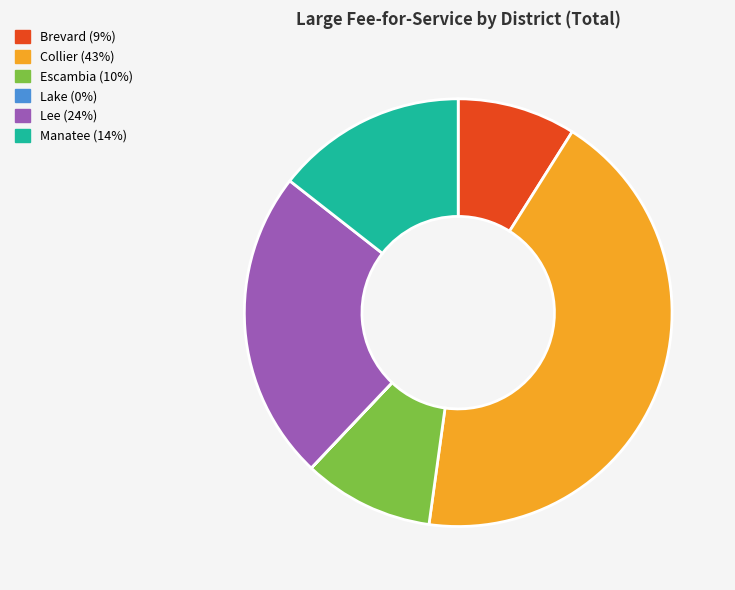

Which category has the biggest portion of the pie?

Collier